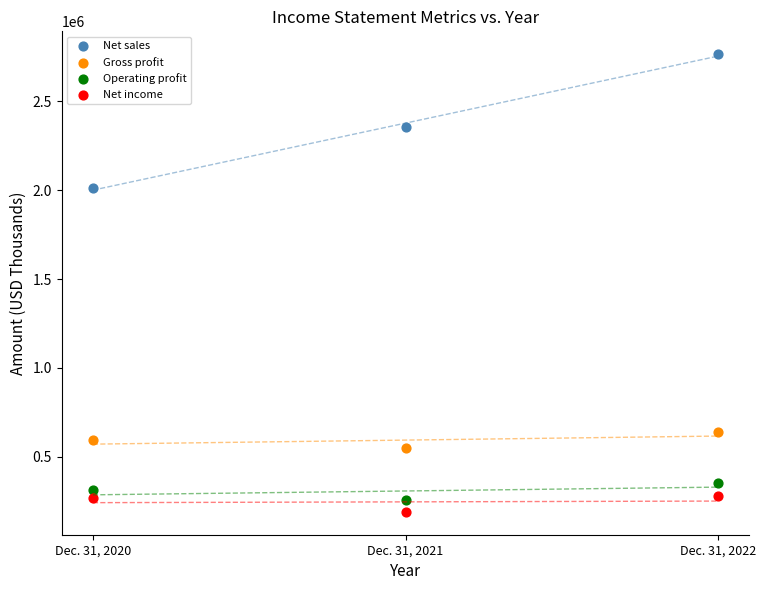

Which series contains the highest Y value?

Net sales